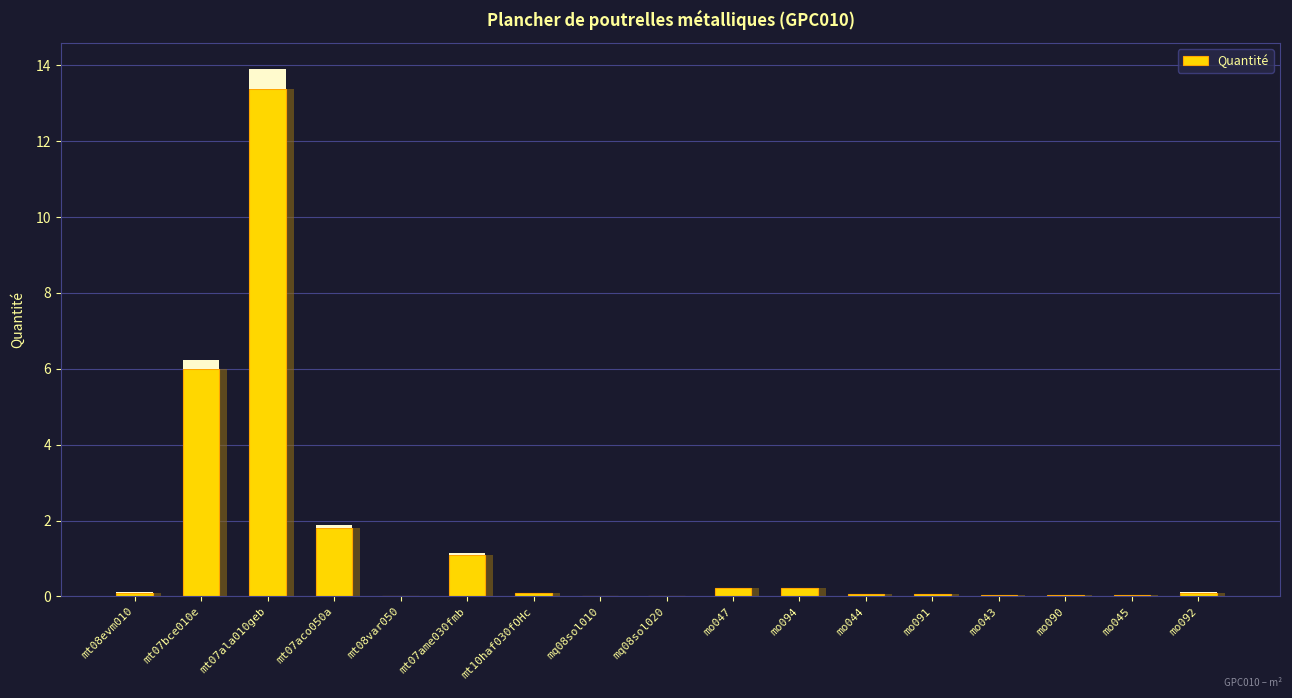

Which label corresponds to the smallest value in the chart?

mq08sol010